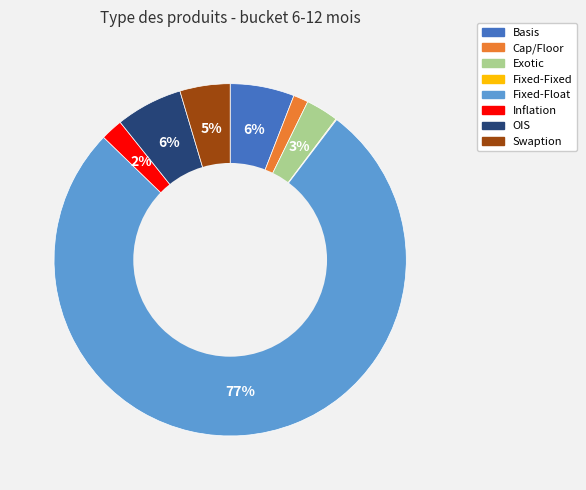

Does any single category account for the majority?

Yes